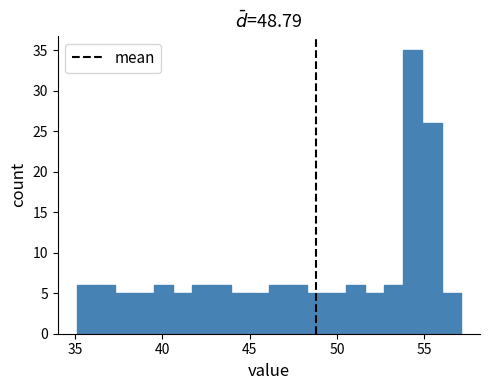

Read against the x-axis, roughly where is the centre of the tallest bar?

54.5